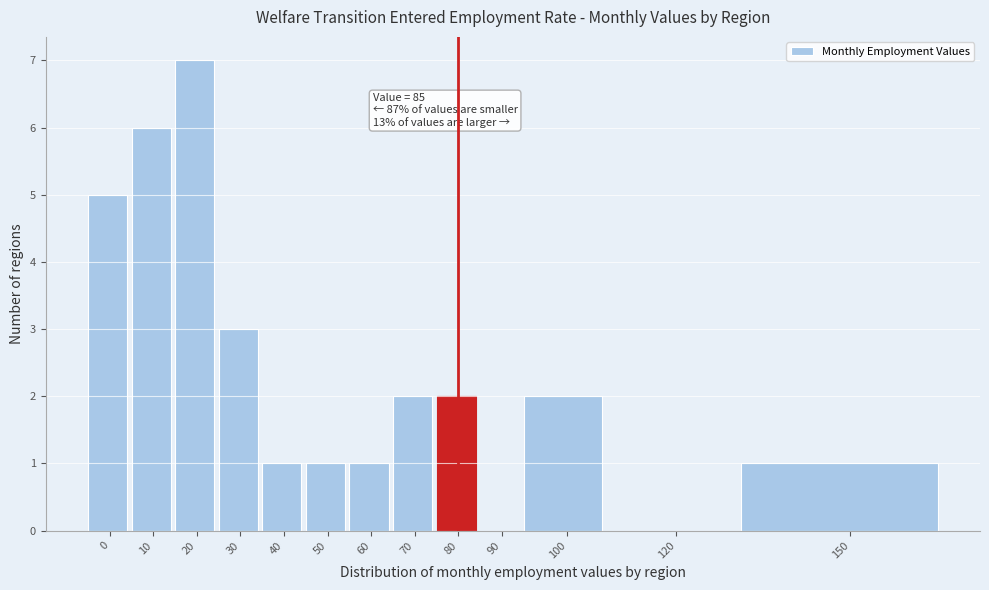

Reading left to right, transcribe all the data shown in this chart.

0=5	10=6	20=7	30=3	40=1	50=1	60=1	70=2	80=2	90=0	100=2	120=0	150=1